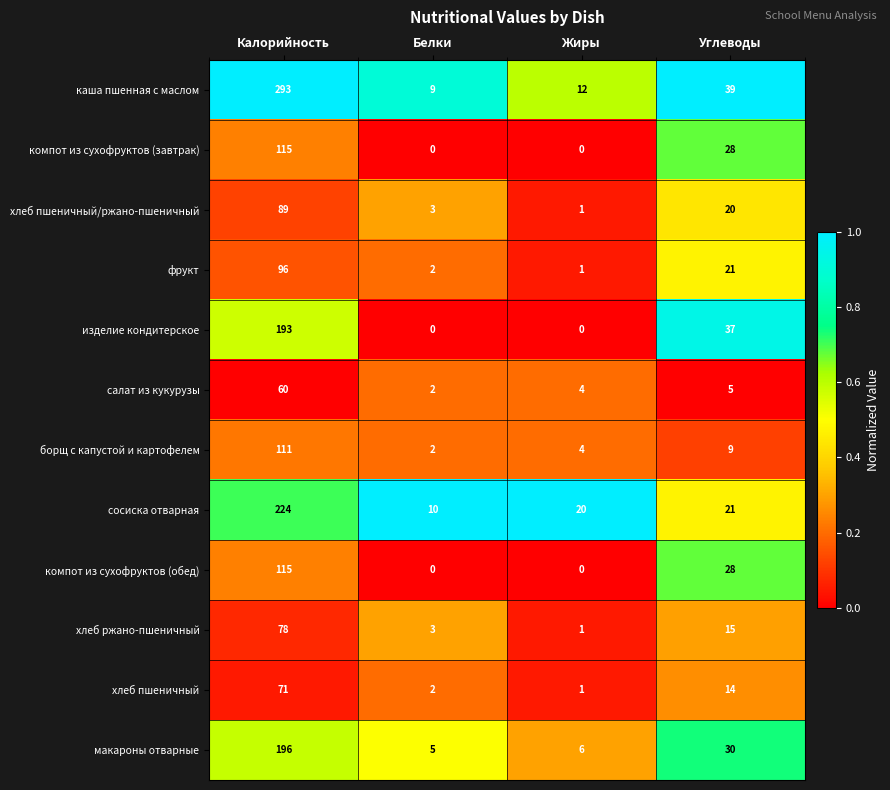

True or false: салат из кукурузы has a value of 7 at Жиры.

False